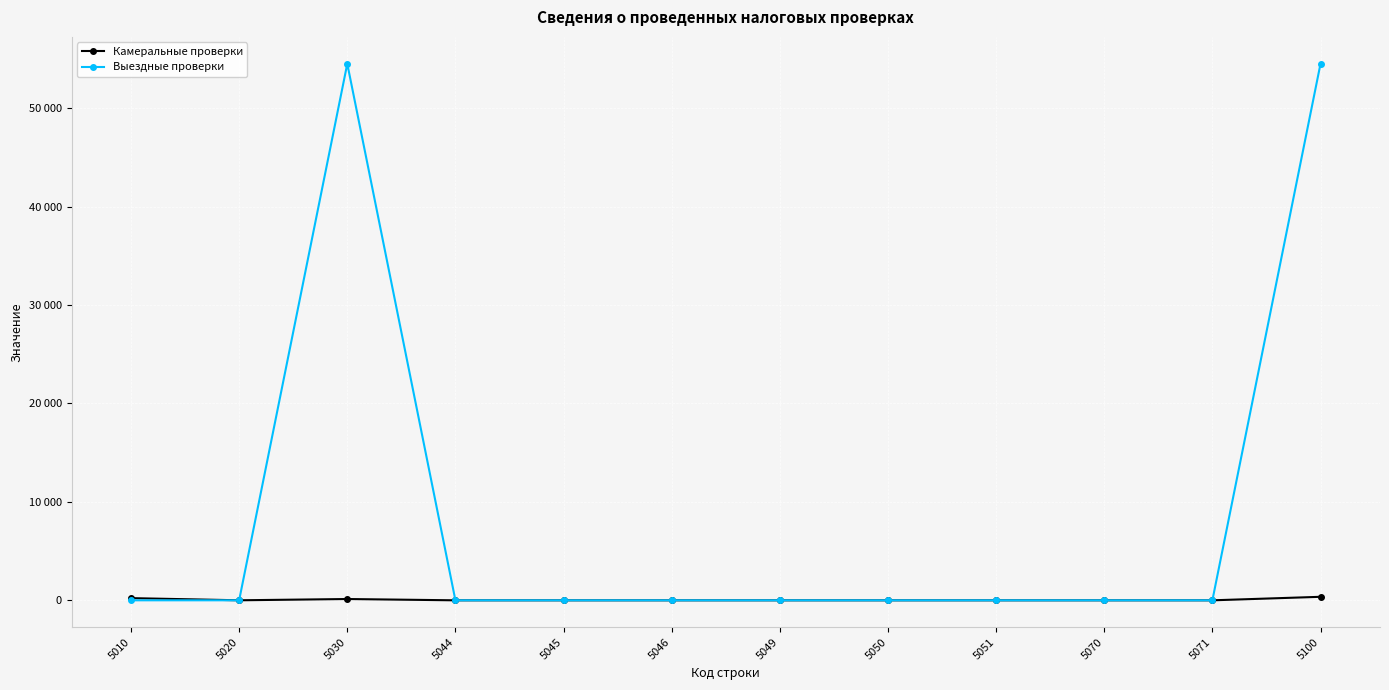

What are all the series names shown in the legend?

Камеральные проверки, Выездные проверки